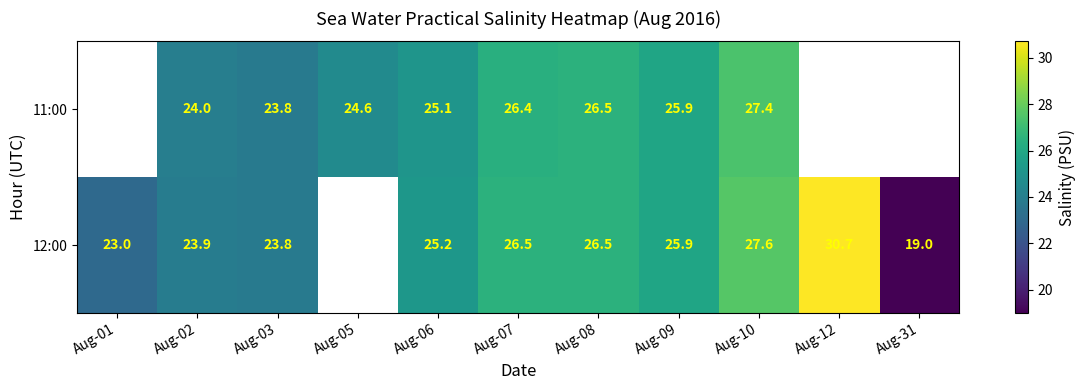

How many values in 11:00 are above zero?

8